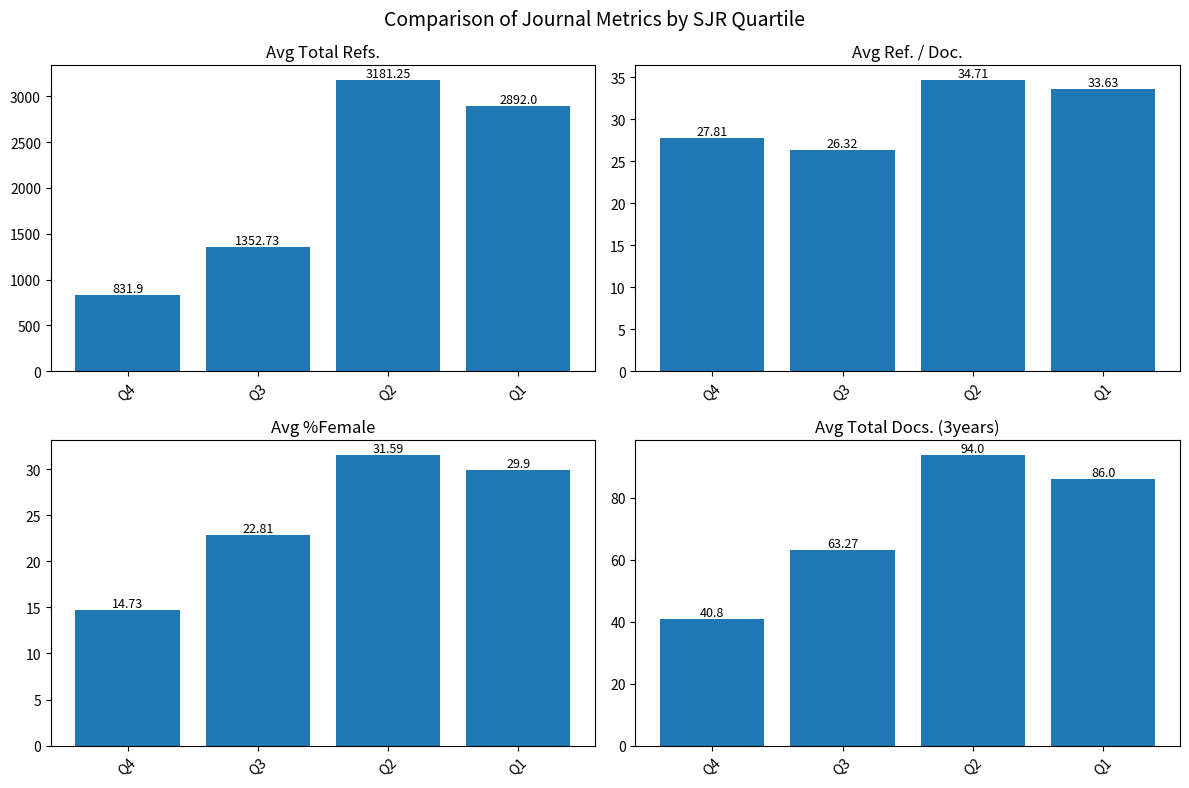

Rank the series at Q3 from highest to lowest value.

Avg Total Refs., Avg Total Docs. (3years), Avg Ref. / Doc., Avg %Female